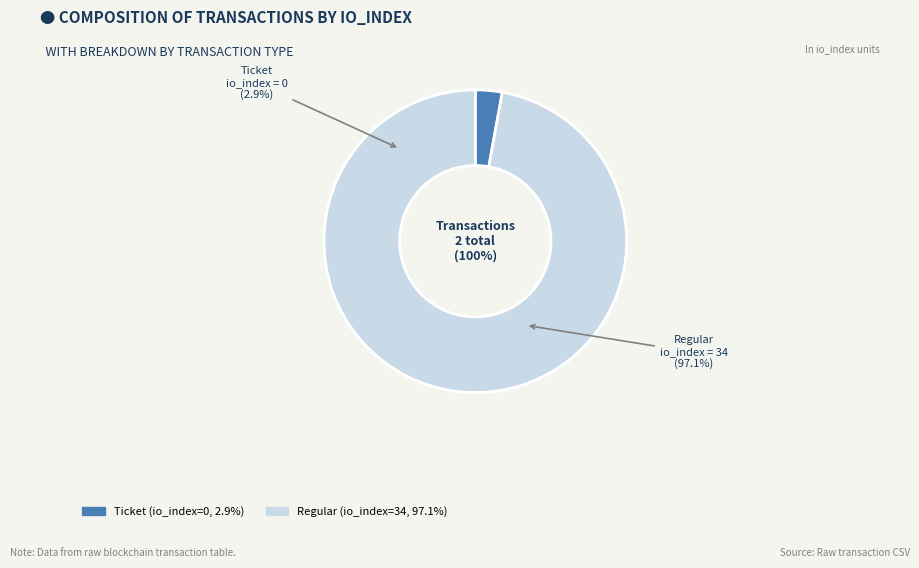

Count the number of slices in the pie.

2